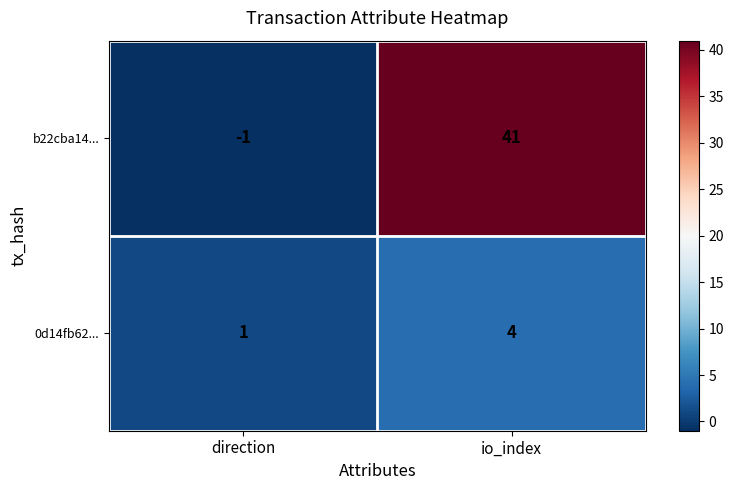

How many series are shown in this chart?

2